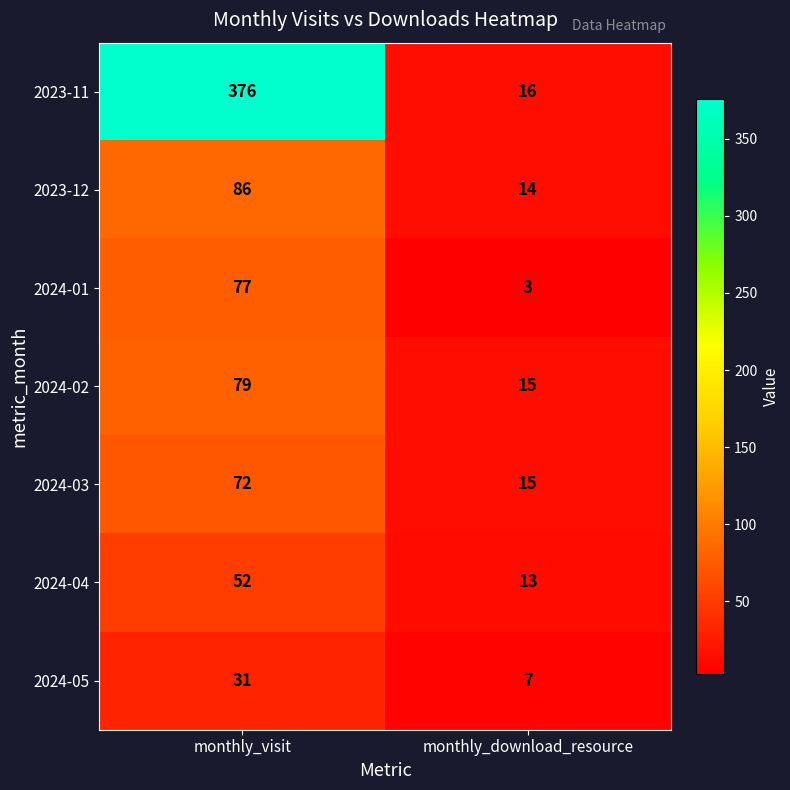

What is the difference between the 2023-11 values at monthly_visit and monthly_download_resource?

360